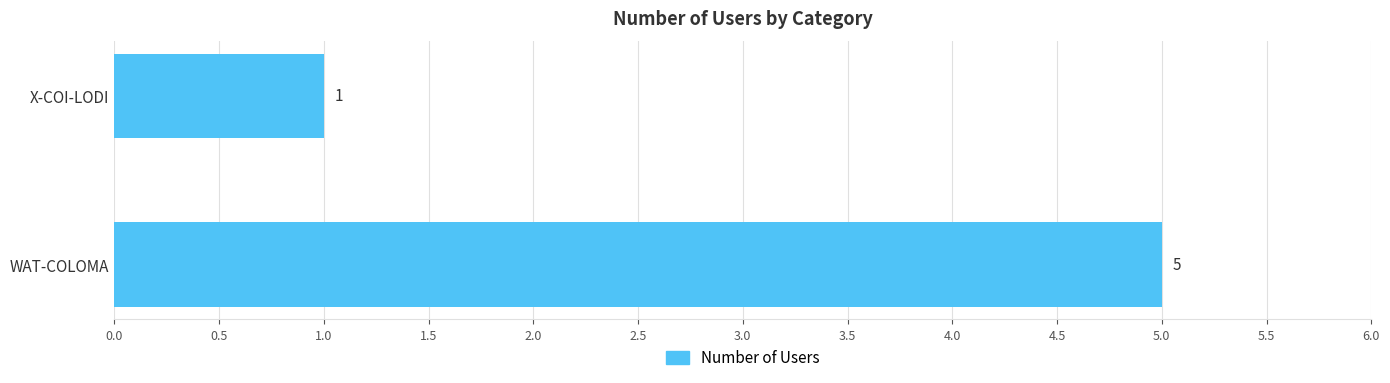

What is the average value?

3